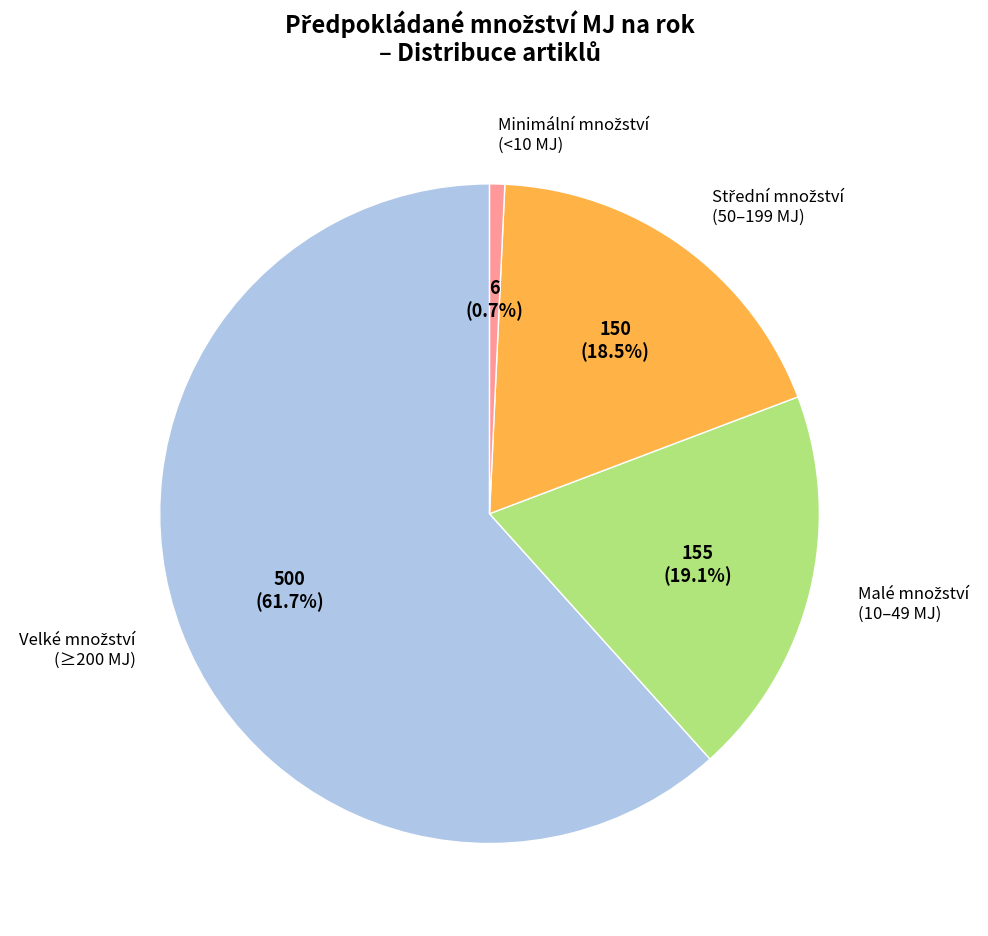

To the nearest percent, what is the average slice percentage?

25%